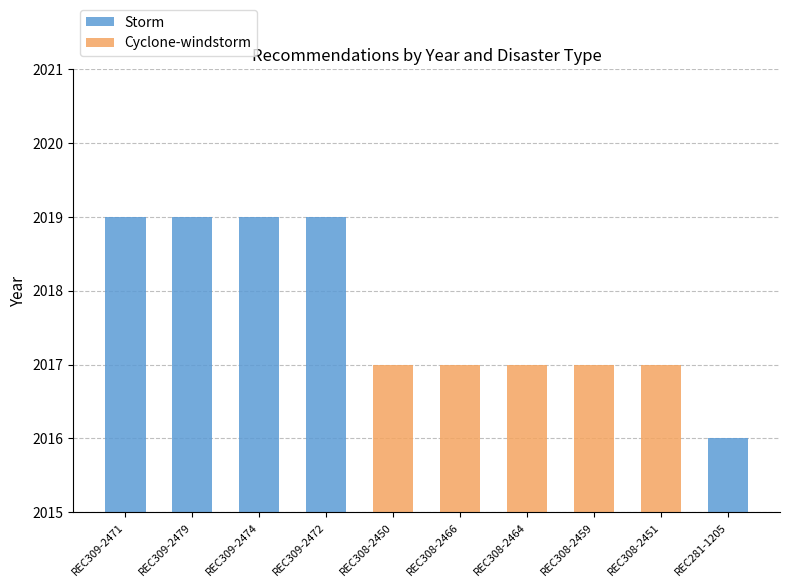

What is the label of the 5th bar from the left?

REC308-2450